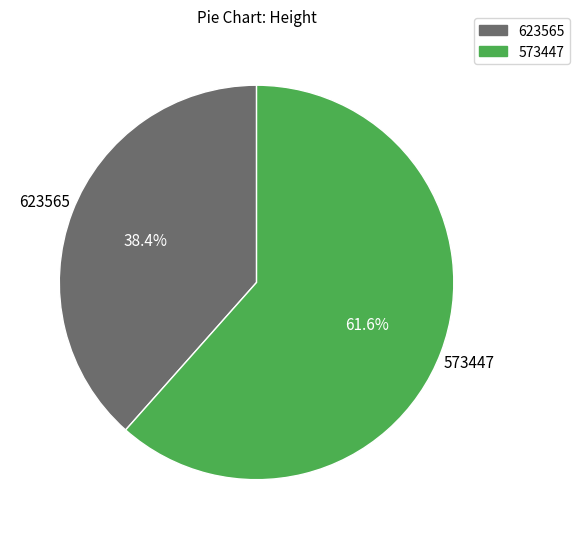

Is there any slice that represents more than half of the pie?

Yes